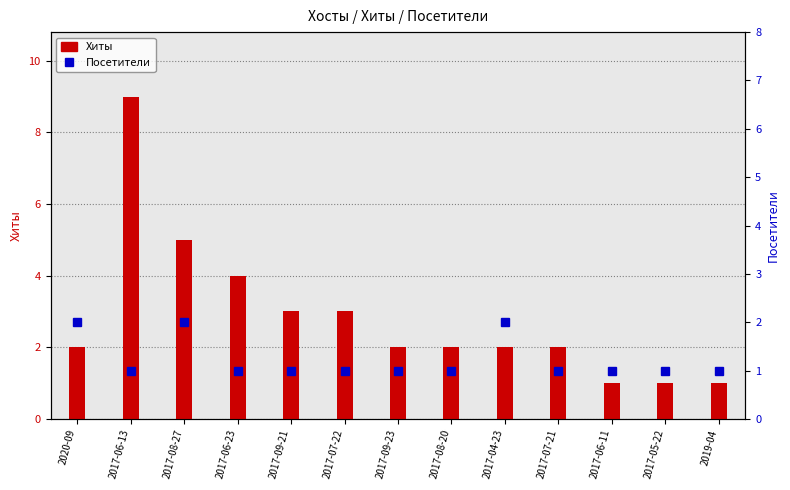

At which category does the chart reach its peak across all series?

2017-06-13